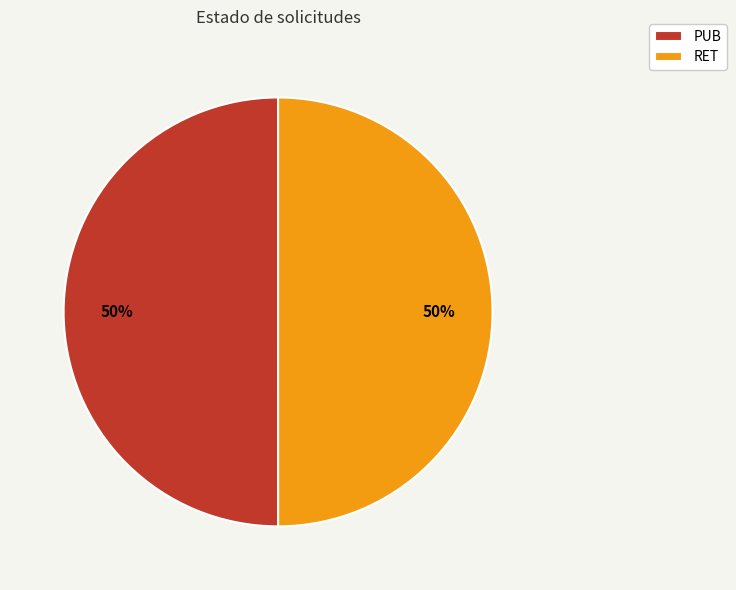

Approximately how many times larger is the value at RET compared to PUB?

1.0